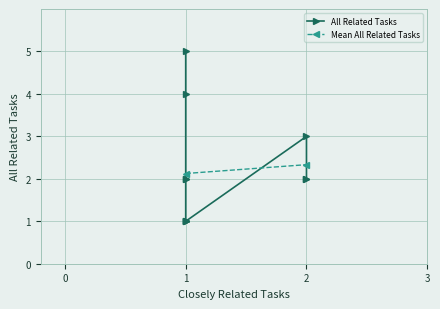

Which category has the lowest value across all series?

1